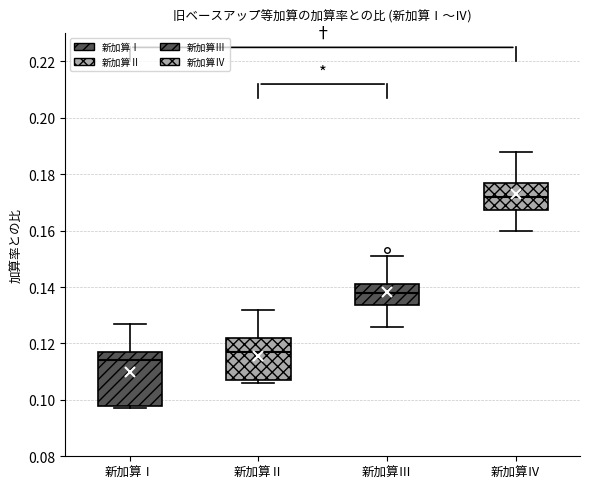

Where is the upper edge of the box for 新加算Ⅲ on the y-axis? The values are not printed on the chart, so give them approximately, as read against the axis.

0.142